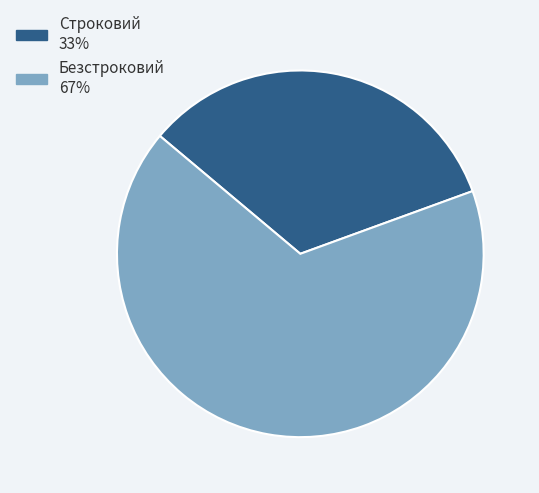

What is the majority slice?

Безстроковий